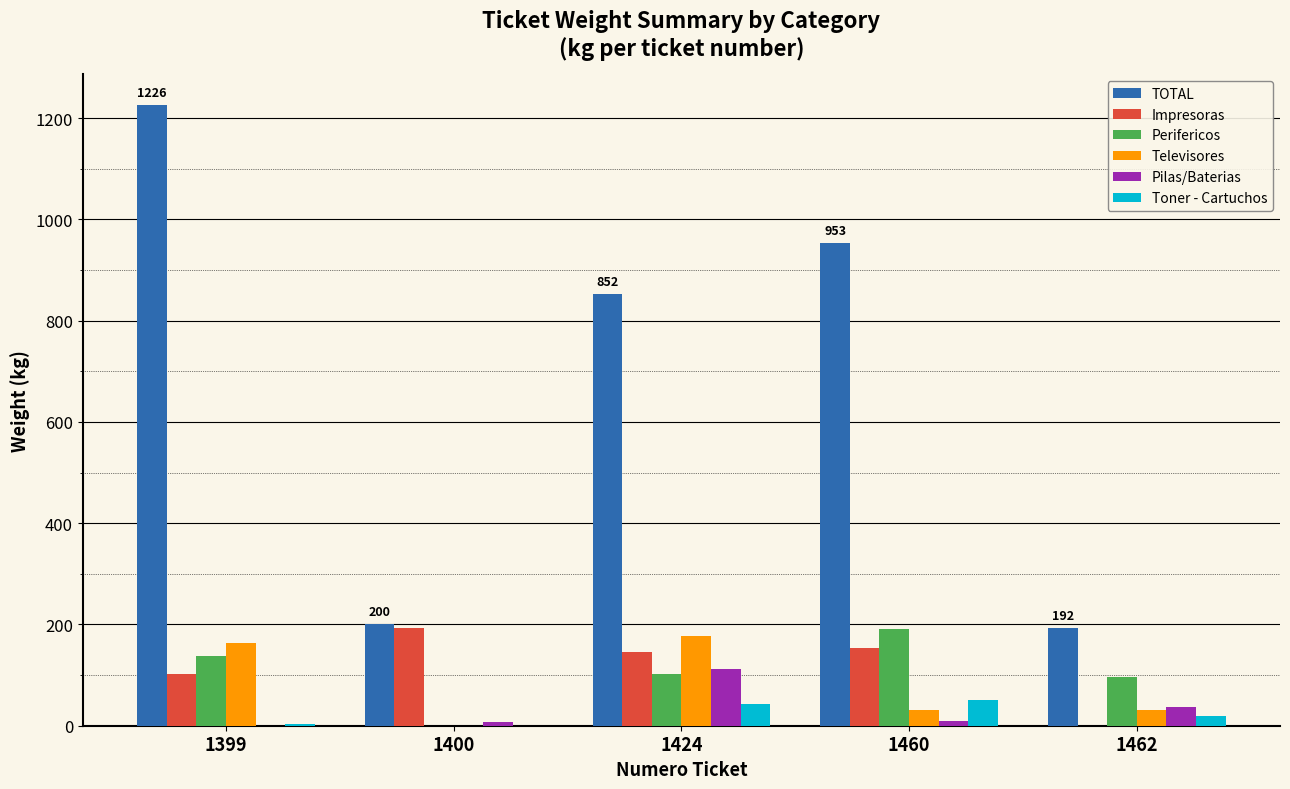

At which label does Televisores reach its peak?

1424